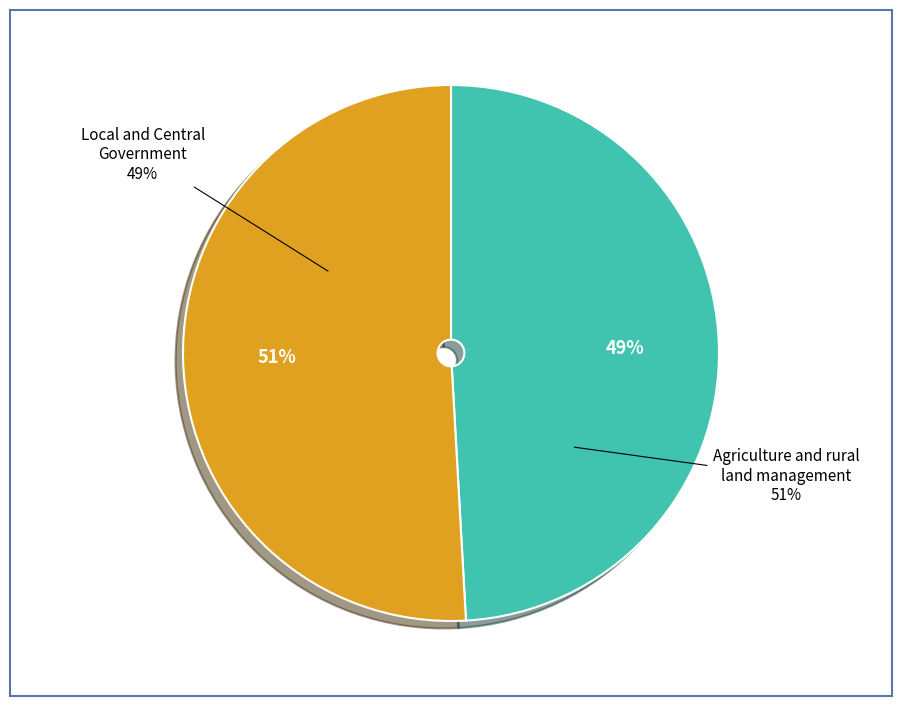

To the nearest percent, what percentage of the pie is Agriculture and rural land management?

51%